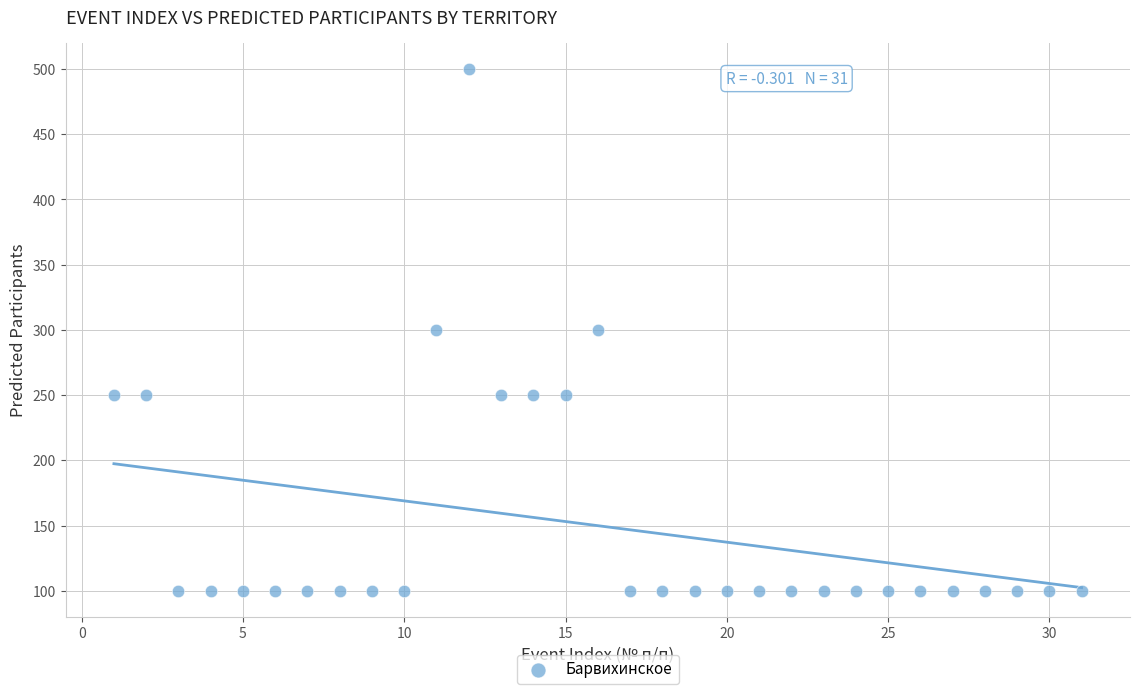

What is the range of Y values (max minus min)?

400